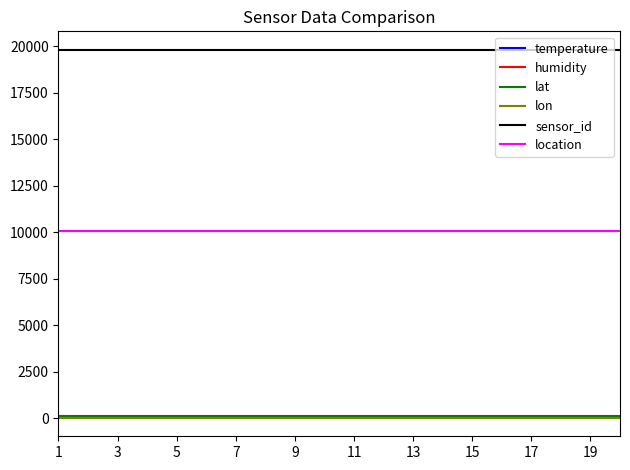

True or false: temperature and location intersect in this chart.

False